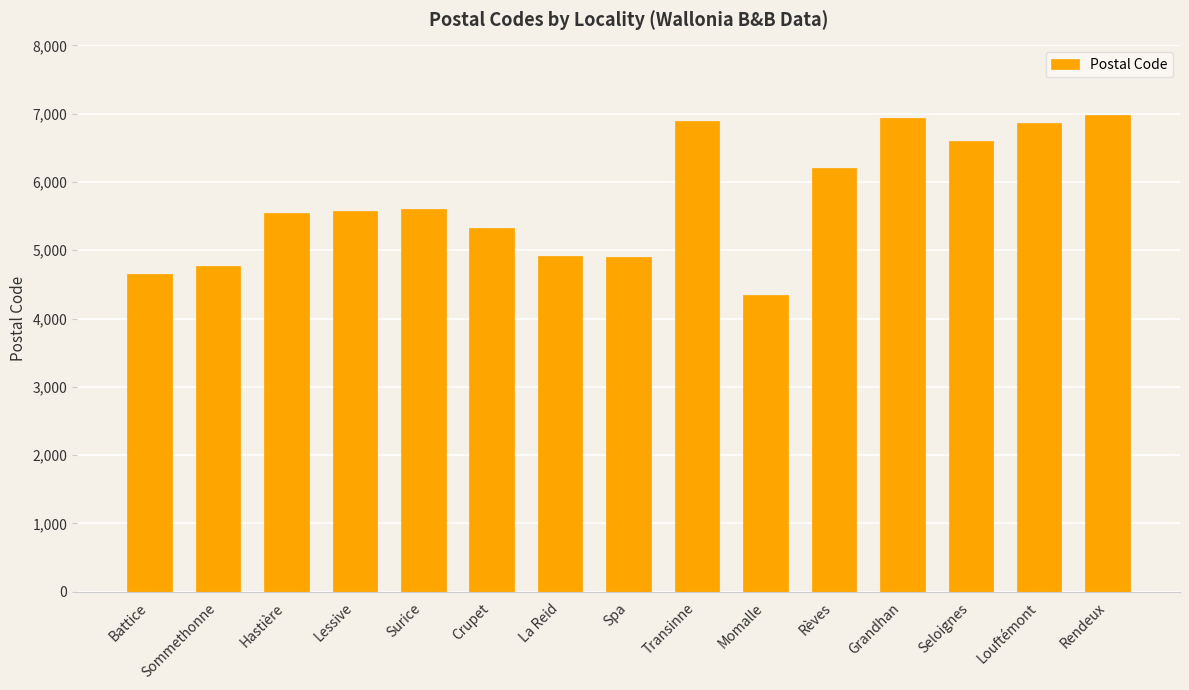

What is the minimum value shown in the chart?

4350